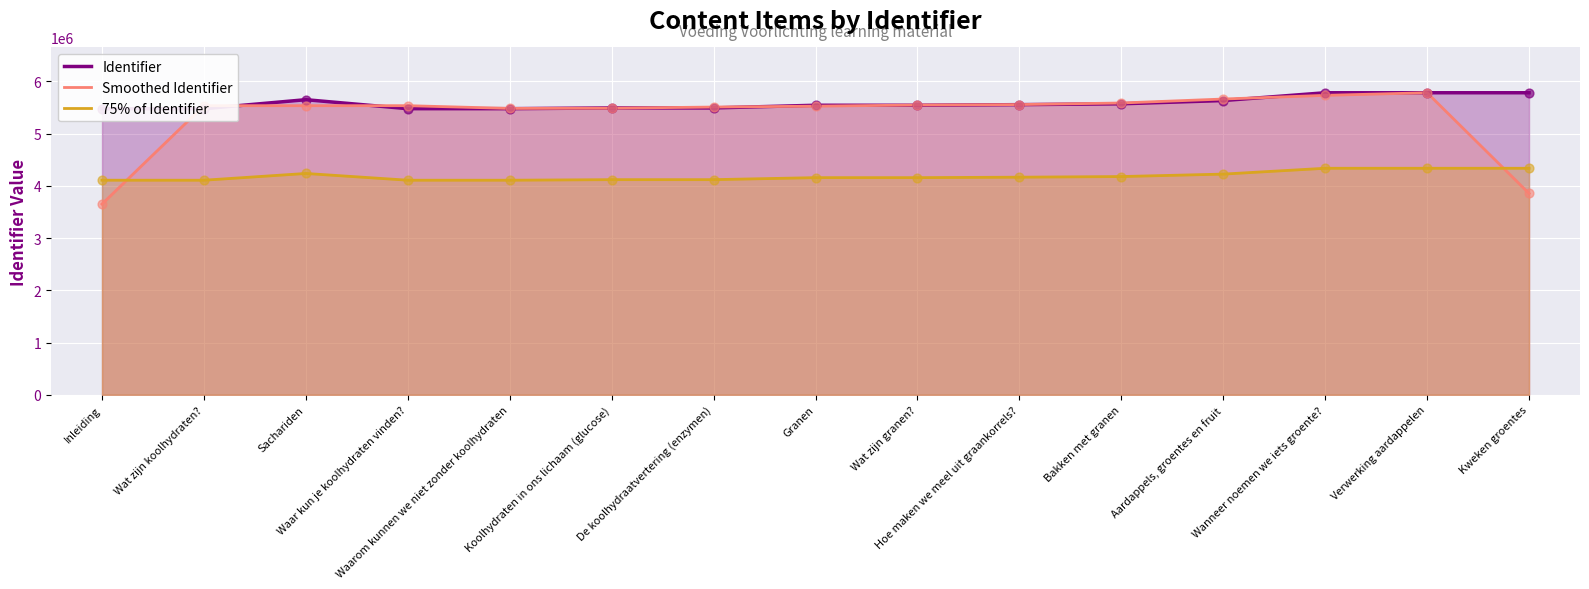

What is the total value across all series at Kweken groentes?

13975562.7